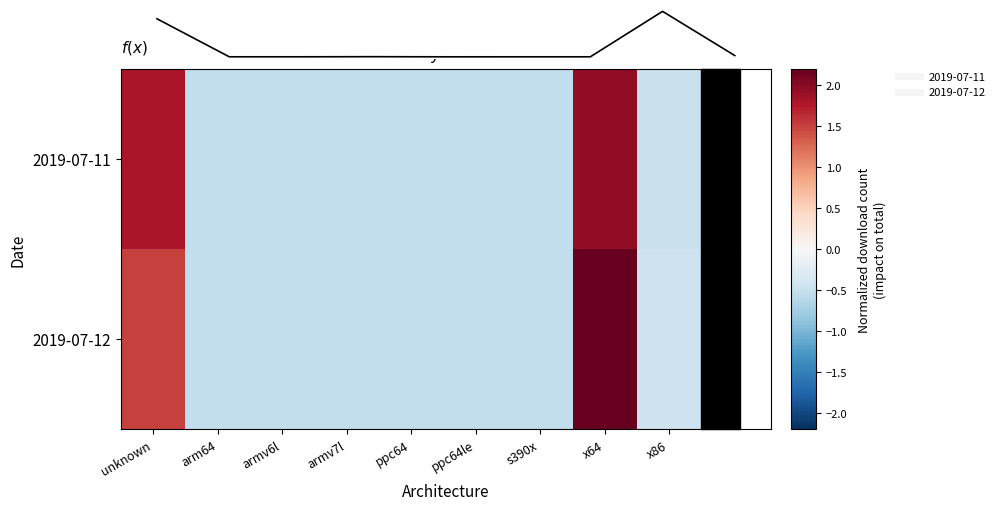

How many values in 2019-07-11 are above zero?

2